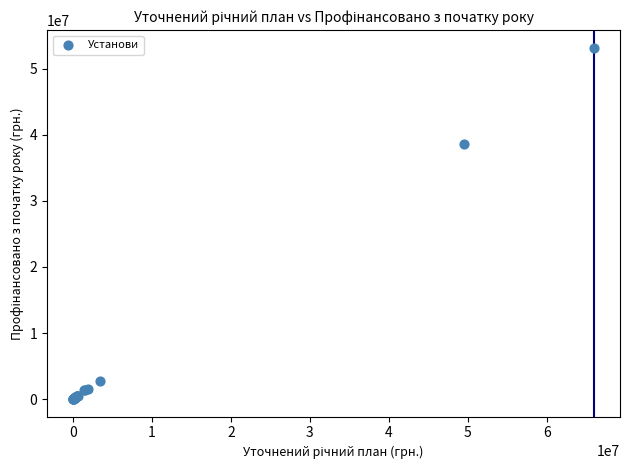

What Y value in the scatter plot is closest to 26569621?

38536445.0